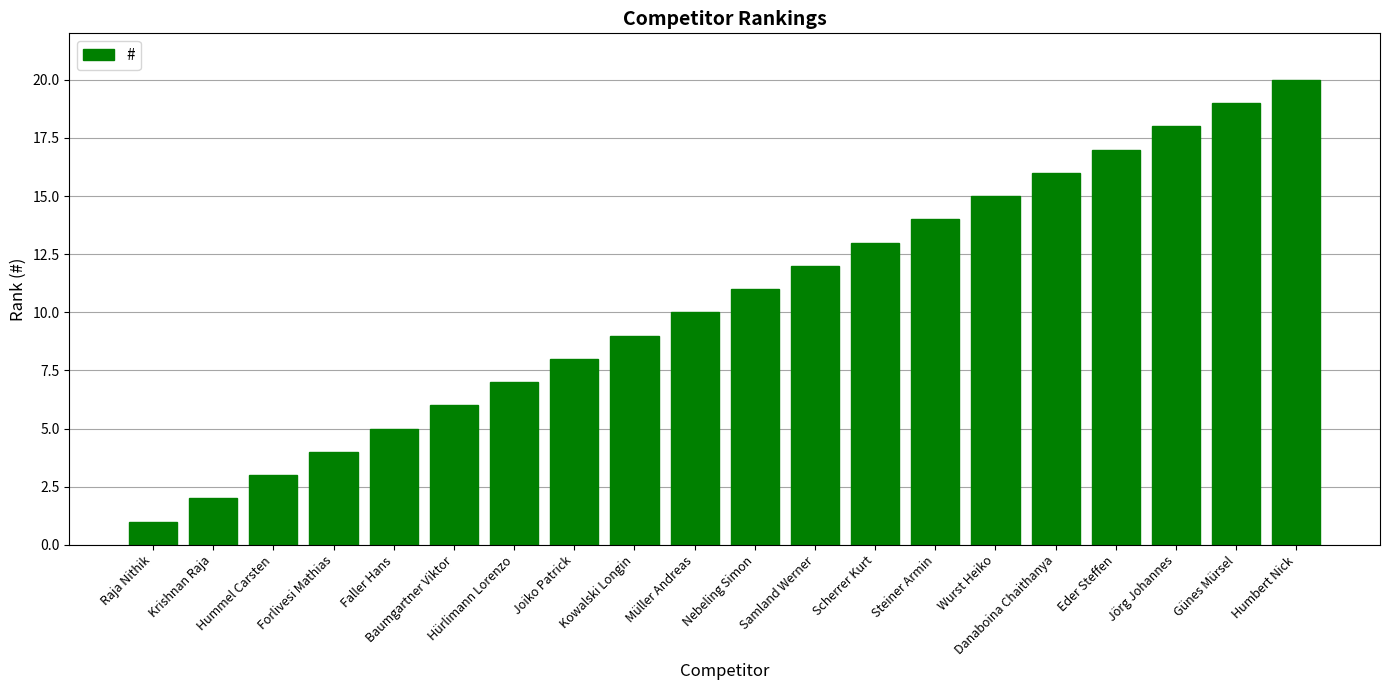

What is the sum of all values?

210